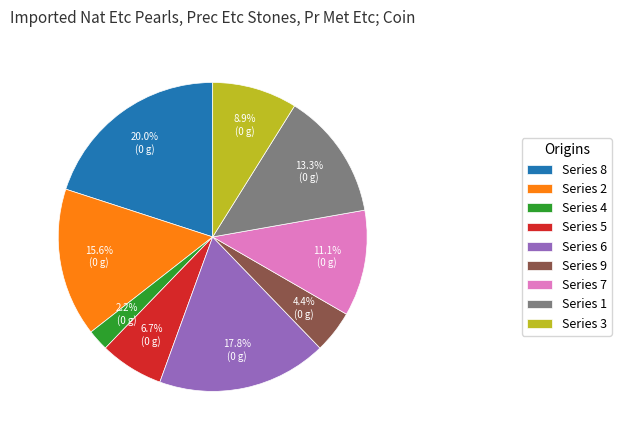

What is the ratio of the value at Series 8 to the value at Series 5?

3.0